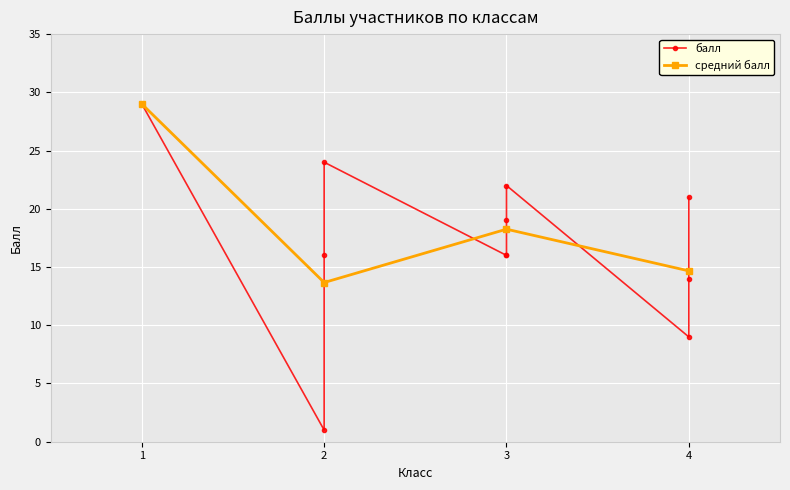

What is the average value?

17